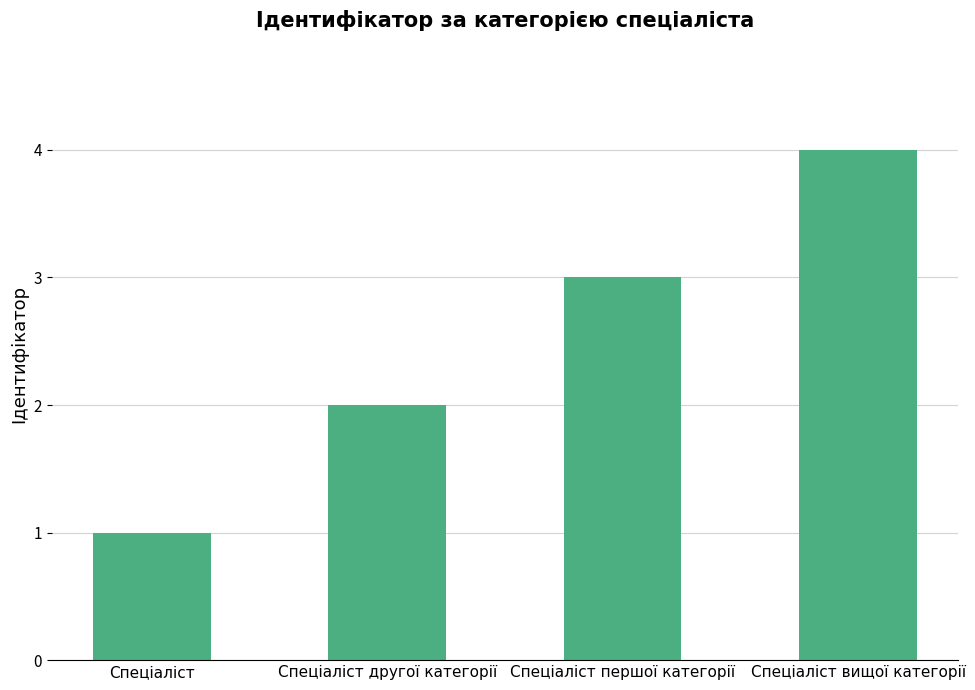

Approximately how many times larger is the value at Спеціаліст вищої категорії compared to Спеціаліст?

4.0